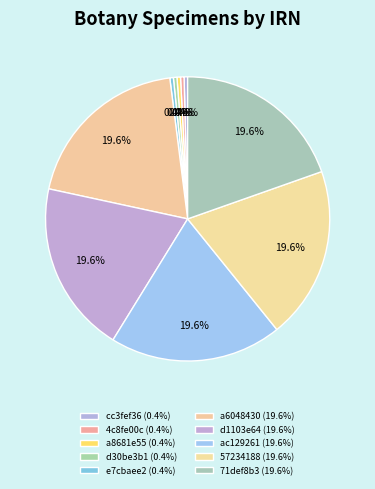

How many segments does this pie chart have?

10